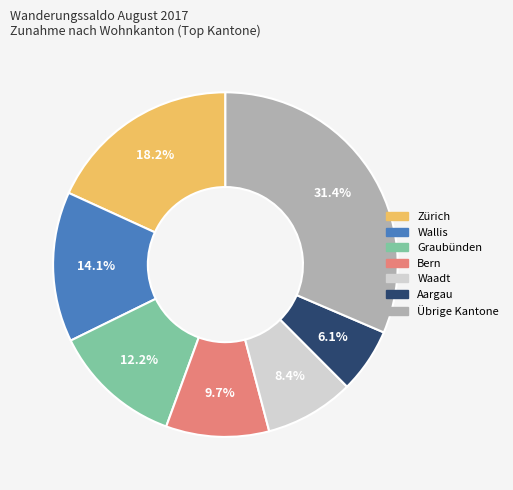

Does any single category account for the majority?

No